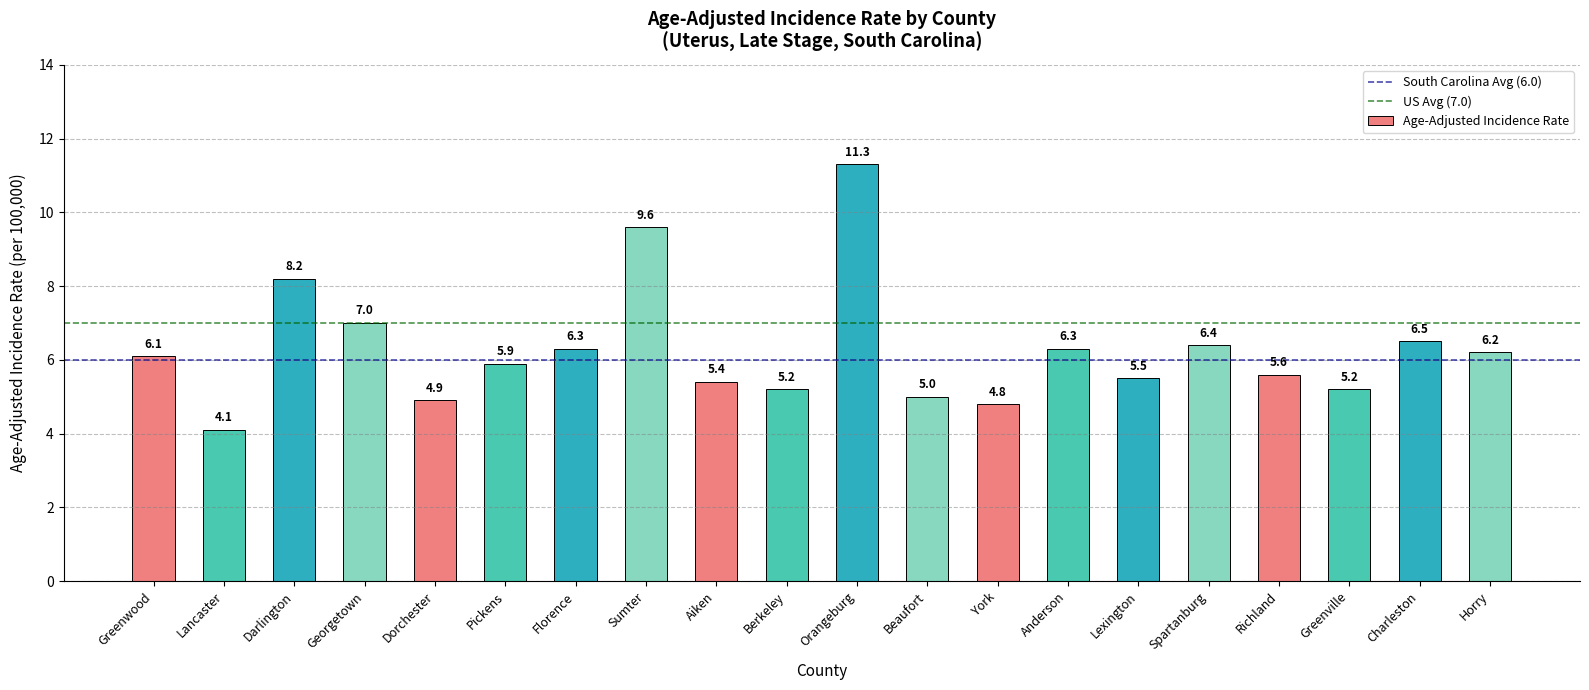

True or false: the data shows 6.3 at Anderson.

True